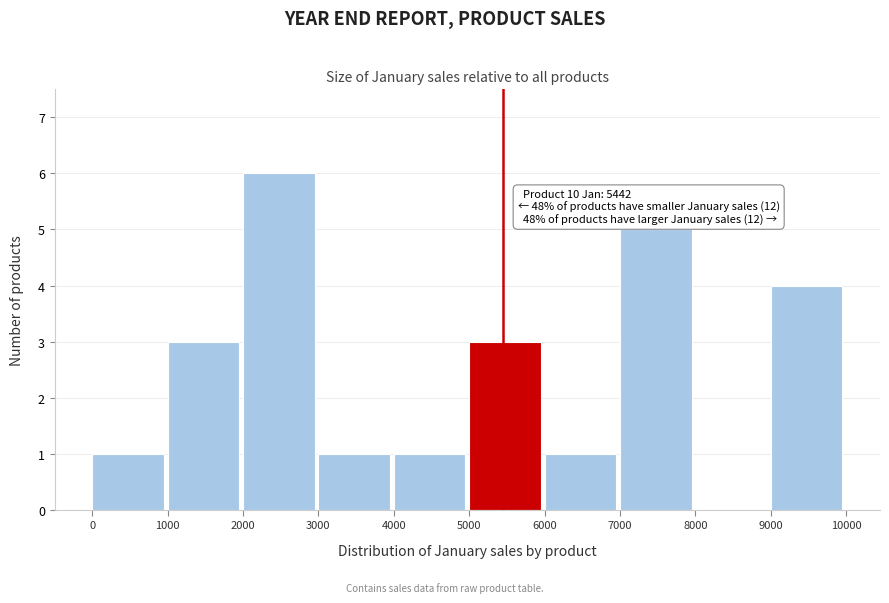

Over which range of the x-axis is the bar tallest?

2000 to 3000